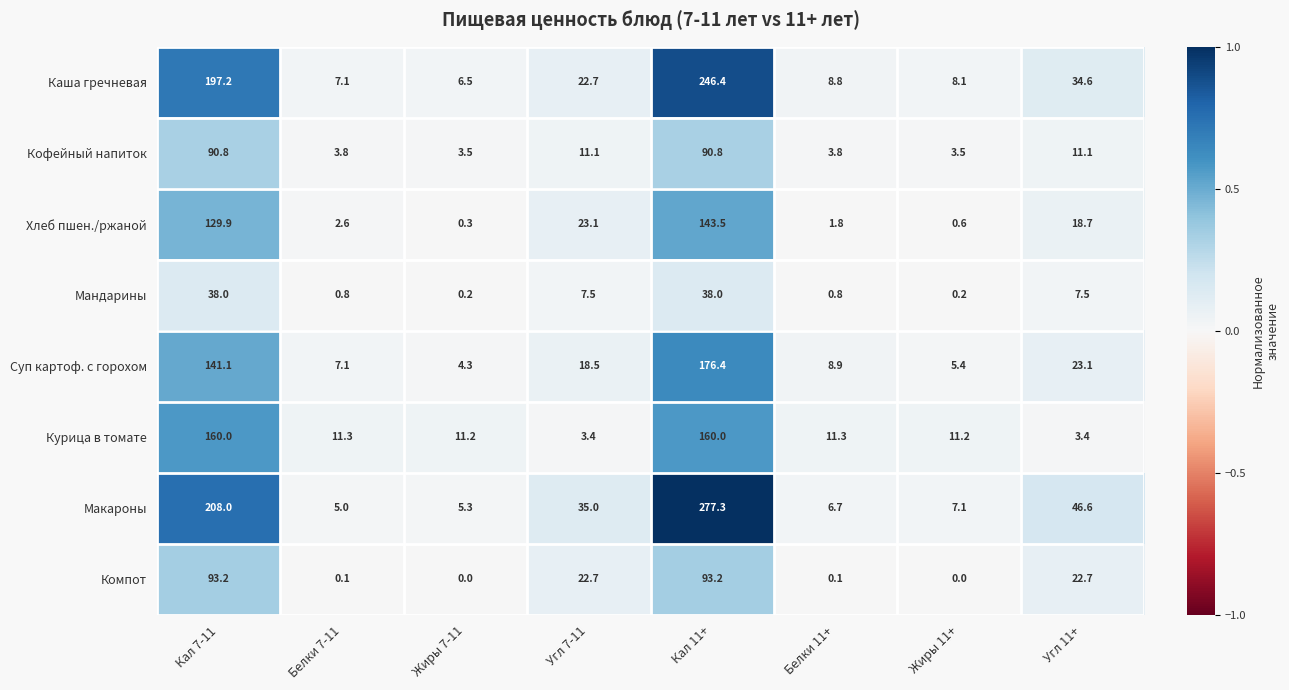

Is the value of Курица в томате at Кал 11+ greater than the value of Кофейный напиток at Жиры 11+?

Yes